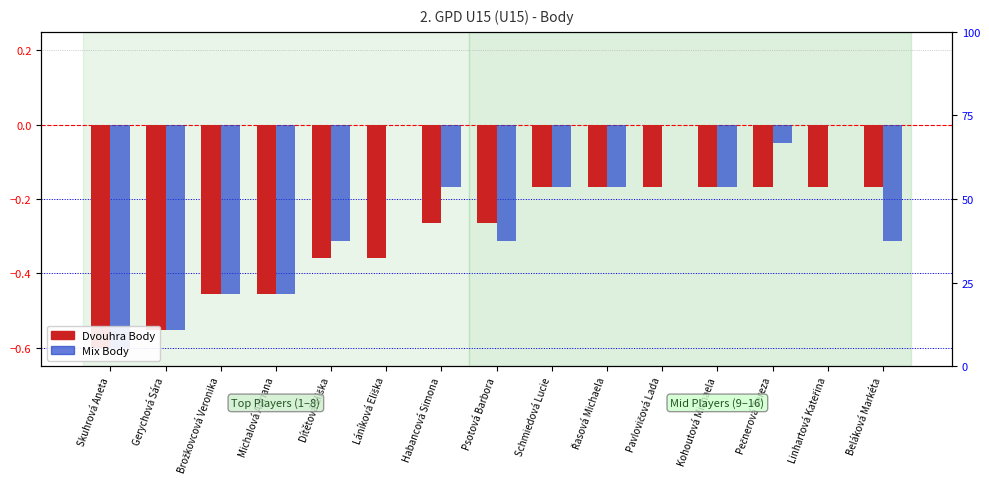

Which series has the widest spread of values?

Mix Body